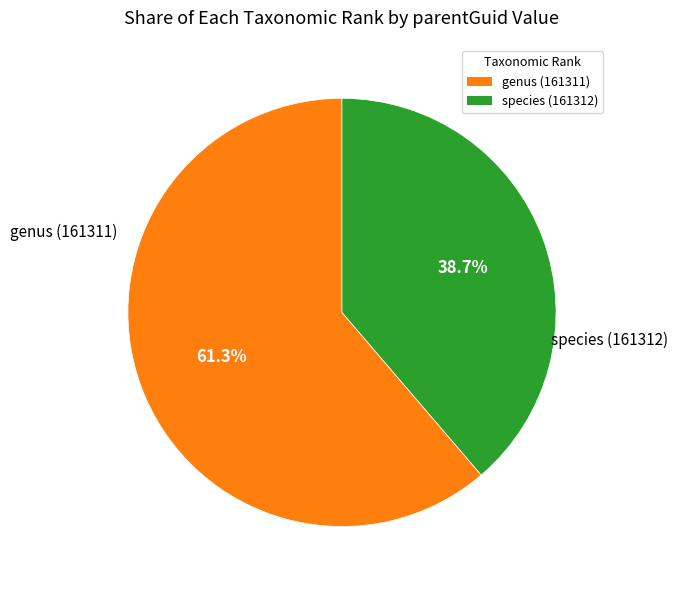

To the nearest percent, what portion does species (161312) represent?

39%